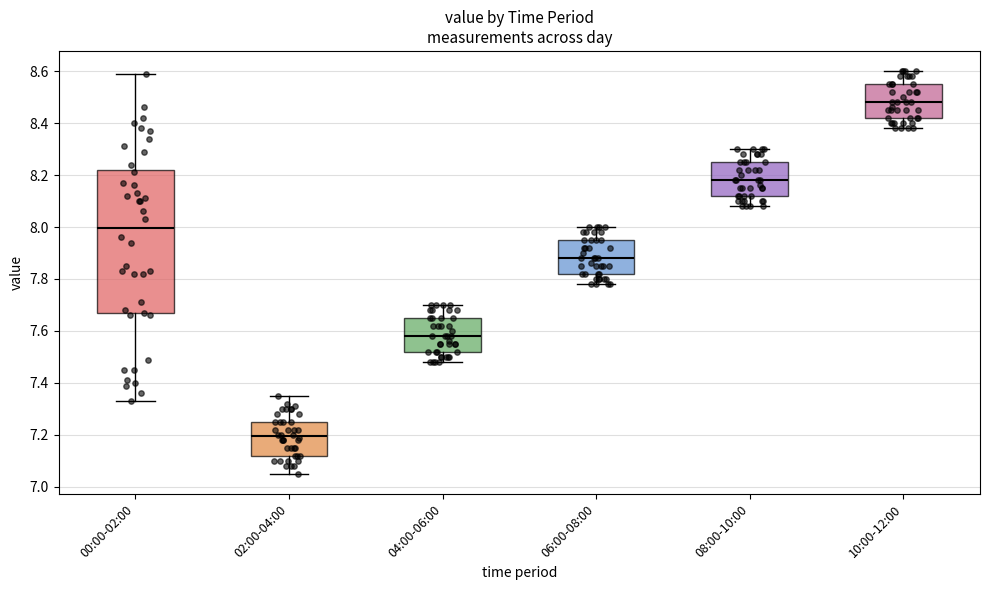

Reading left to right, transcribe this box plot: for each box, give where its median line is, the range the box spans, and where its two whiskers end, as read against the y-axis. The values are not printed on the chart, so give them approximately, as read against the axis.

00:00-02:00: median 8.00, box 7.66 to 8.22, whiskers 7.34 to 8.60
02:00-04:00: median 7.20, box 7.12 to 7.26, whiskers 7.06 to 7.36
04:00-06:00: median 7.58, box 7.52 to 7.66, whiskers 7.48 to 7.70
06:00-08:00: median 7.88, box 7.82 to 7.96, whiskers 7.78 to 8.00
08:00-10:00: median 8.18, box 8.12 to 8.26, whiskers 8.08 to 8.30
10:00-12:00: median 8.48, box 8.42 to 8.56, whiskers 8.38 to 8.60